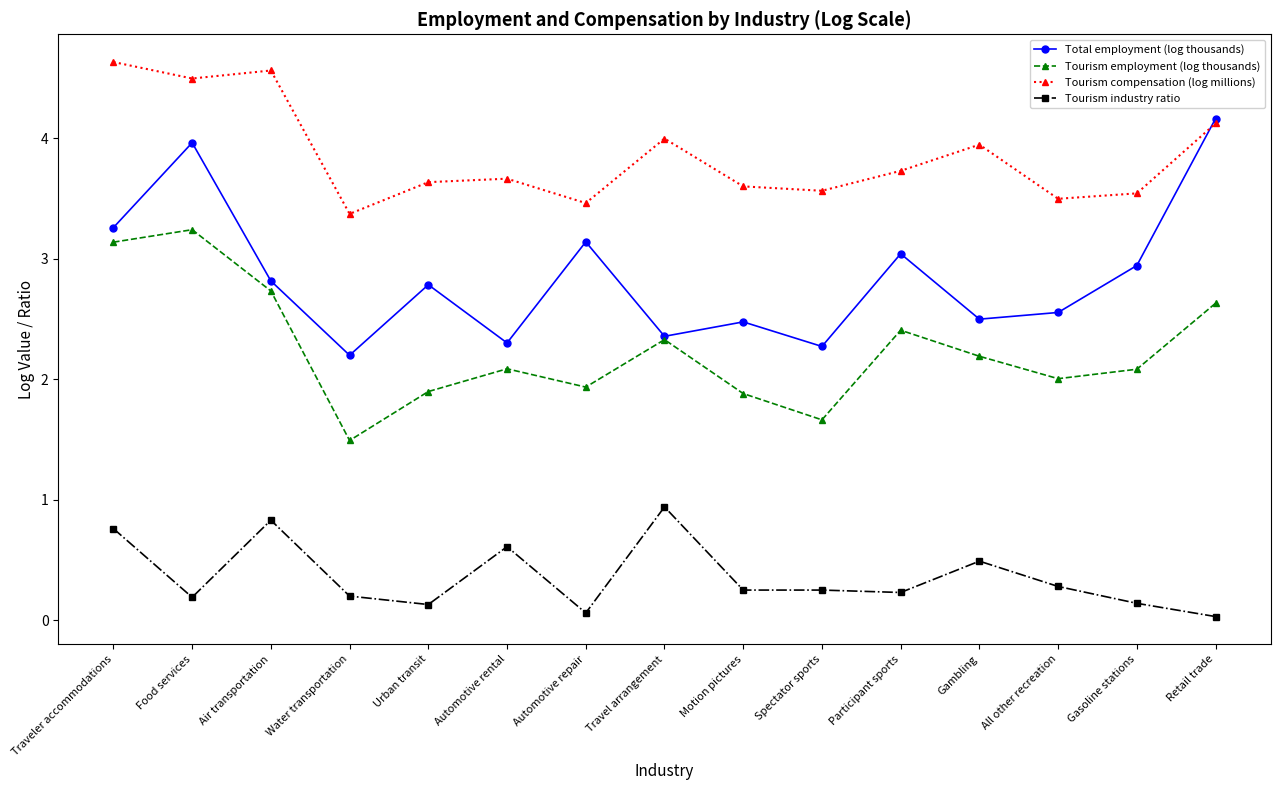

What is the label of the 7th point from the right?

Motion pictures